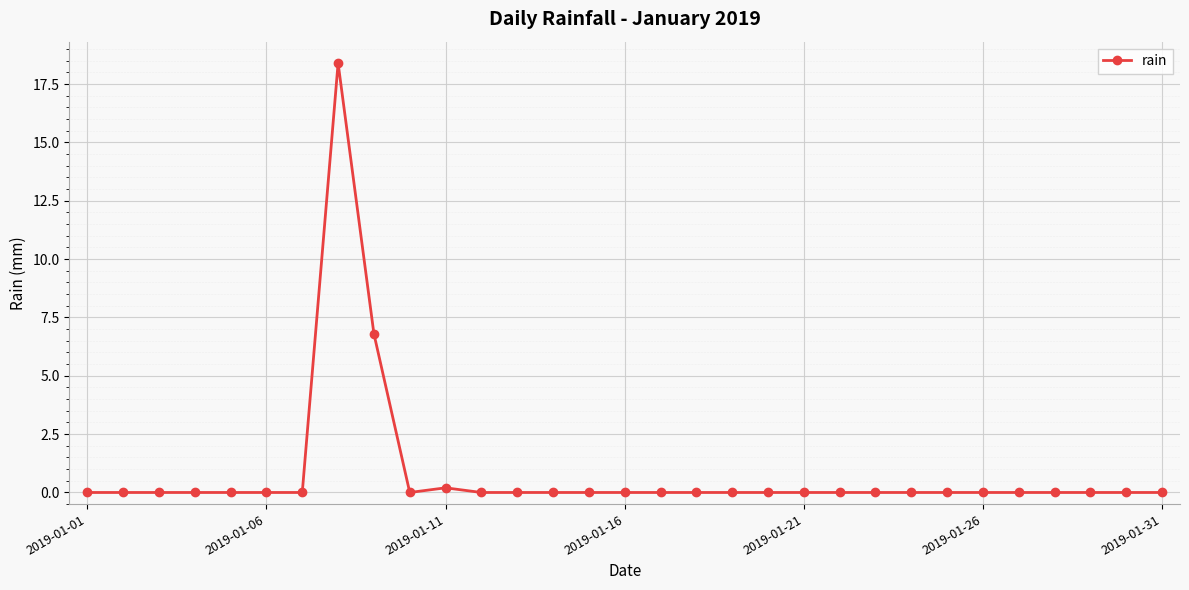

What is the greatest value displayed?

18.4